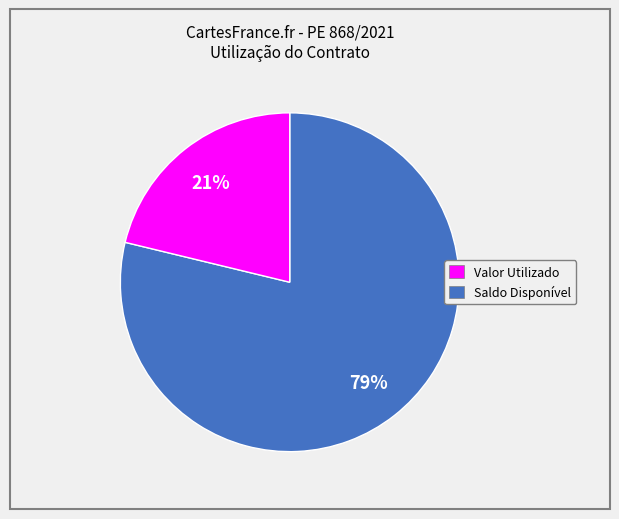

To the nearest percent, what is the average slice percentage?

50%